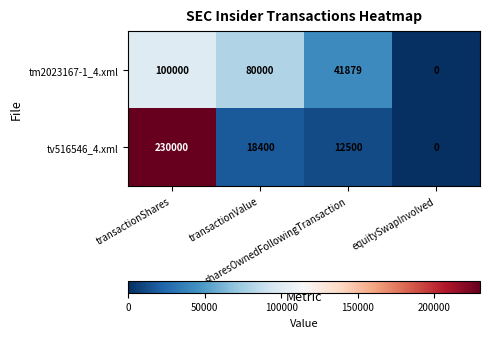

Which series has the widest spread of values?

tv516546_4.xml